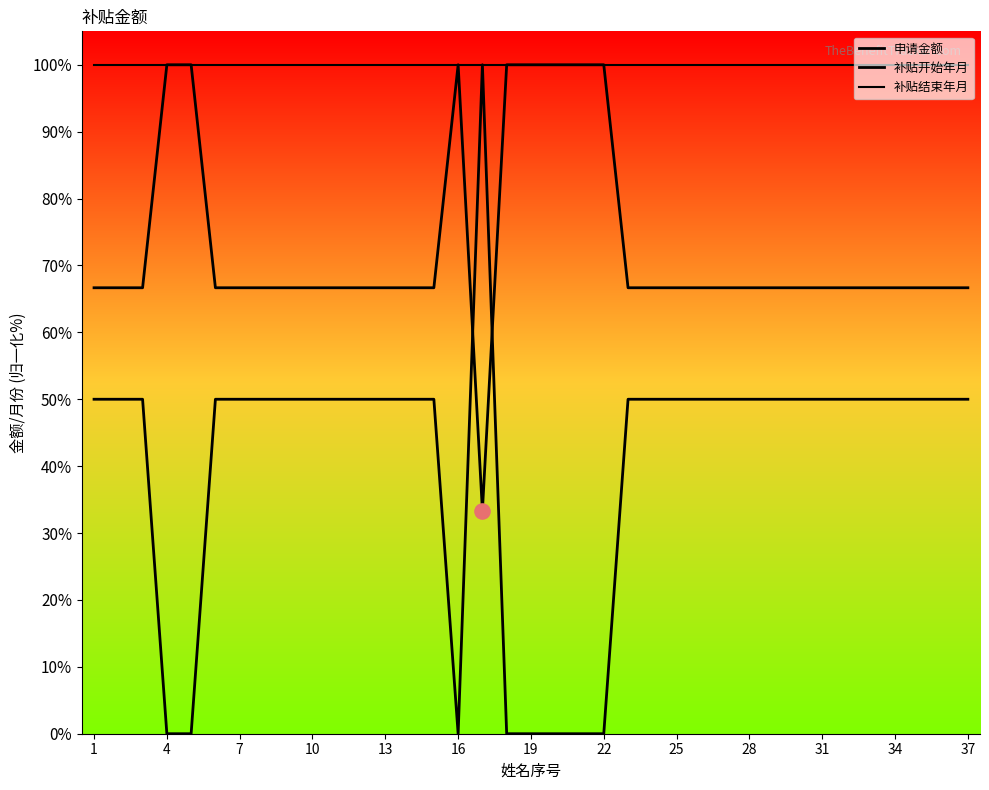

How many lines are shown in the chart?

3